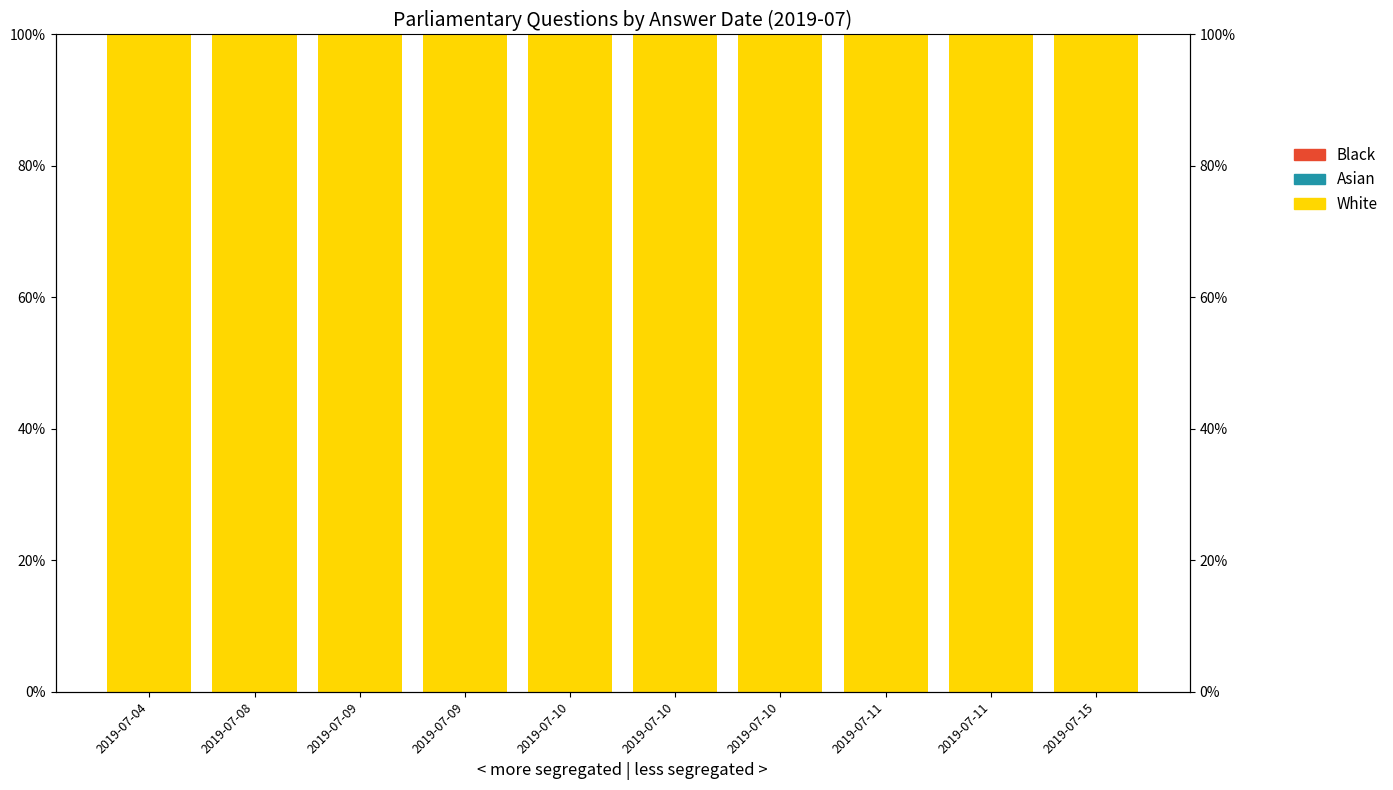

Reading left to right, what are all the values shown in this chart?

White: 100.0	100.0	100.0	100.0	100.0	100.0	100.0	100.0	100.0	100.0
Asian: 0.0	0.0	0.0	0.0	0.0	0.0	0.0	0.0	0.0	0.0
Black: 0.0	0.0	0.0	0.0	0.0	0.0	0.0	0.0	0.0	0.0